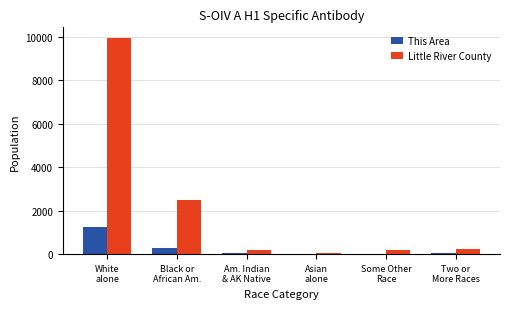

What is the sum of the Little River County values at Some Other
Race and Two or
More Races?

471